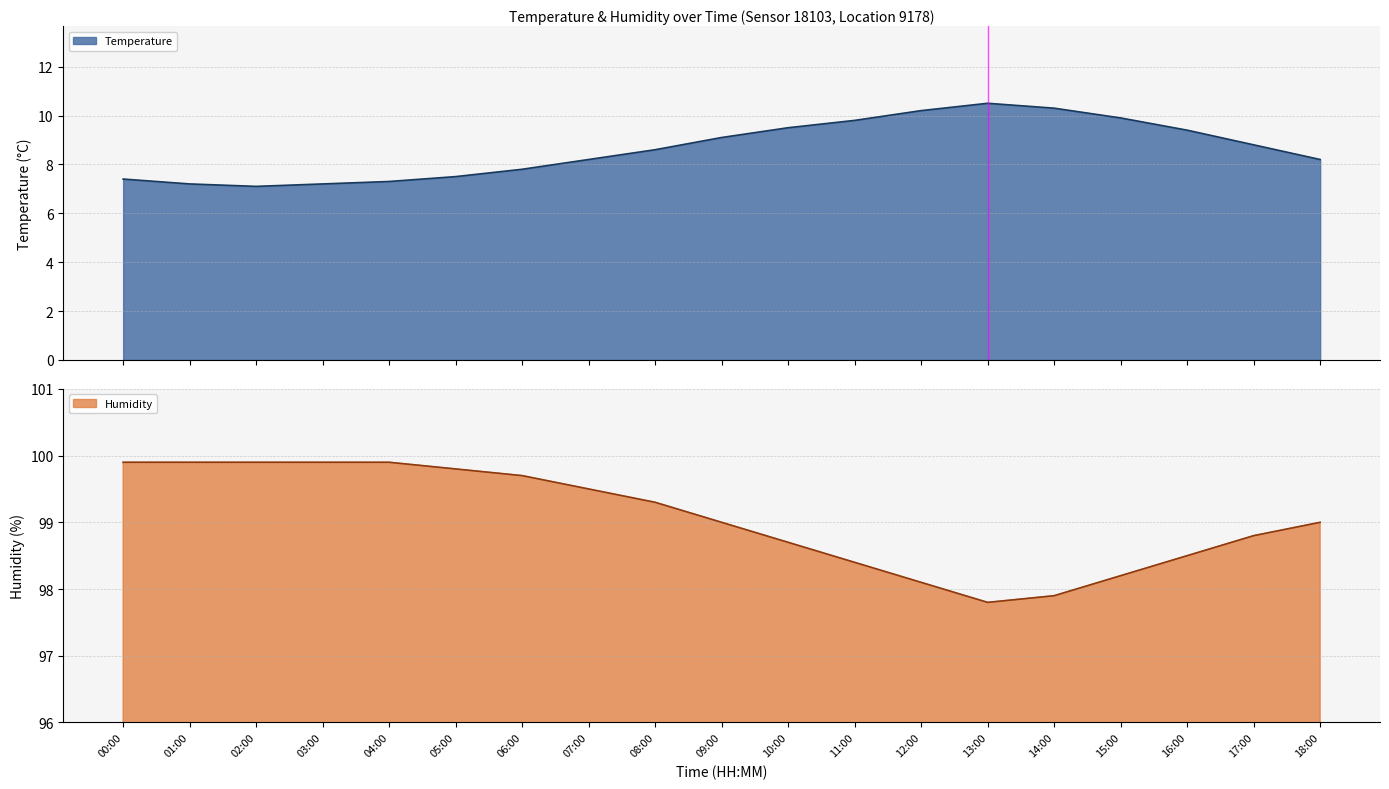

Where is the first local minimum for temperature?

02:00